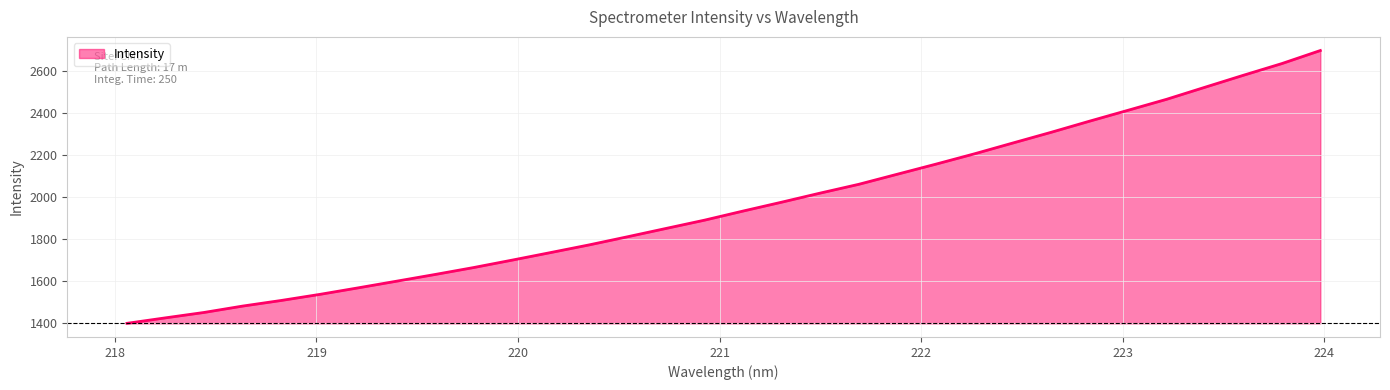

Read the value at 218.2508.

1424.1